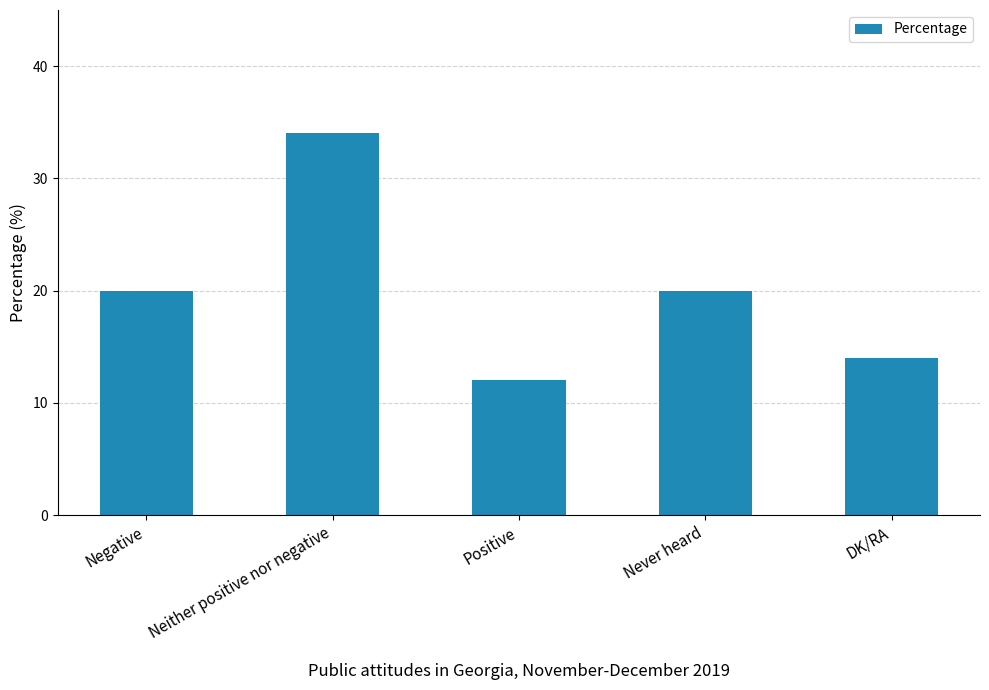

What is the difference between the values at Positive and Neither positive nor negative?

22